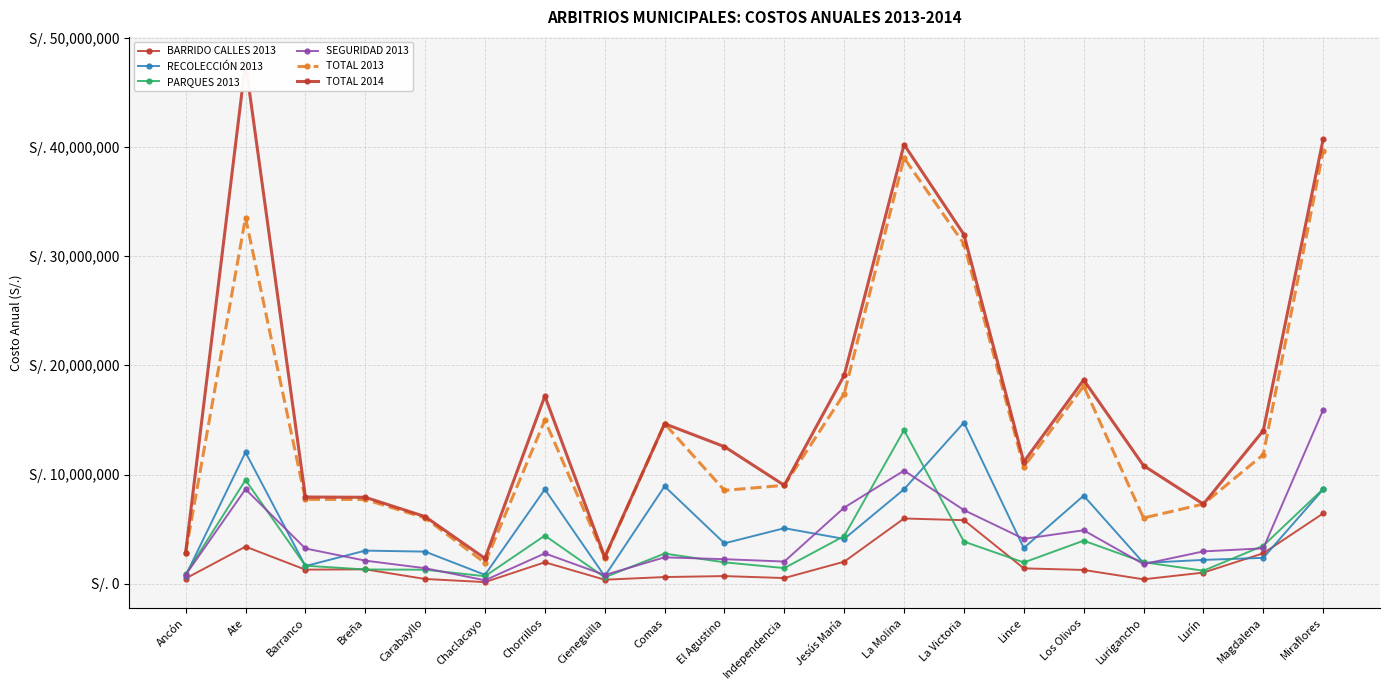

What is the total value across all series at Cieneguilla?

7167738.5